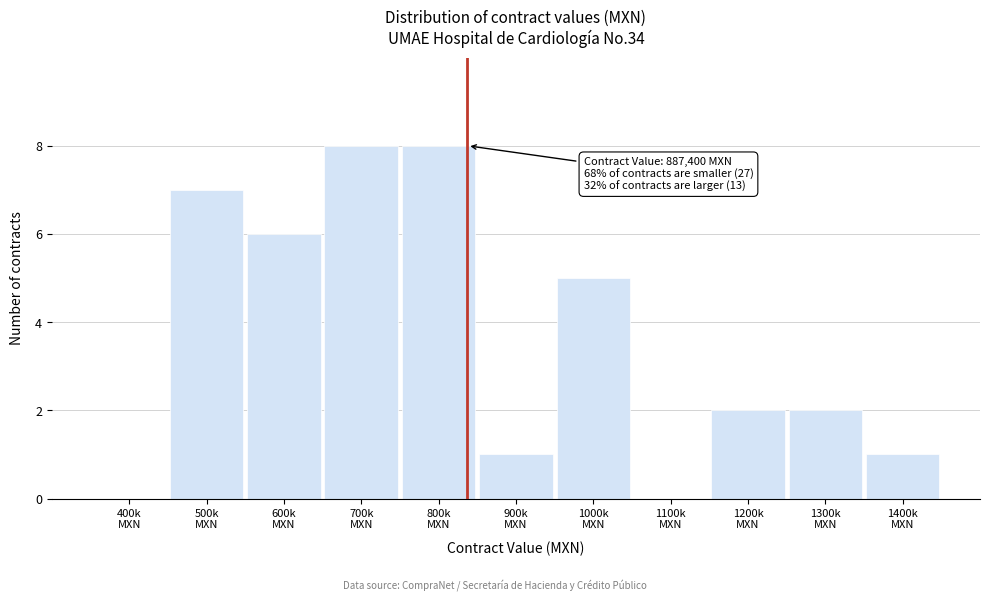

What is the maximum value shown in the chart?

8